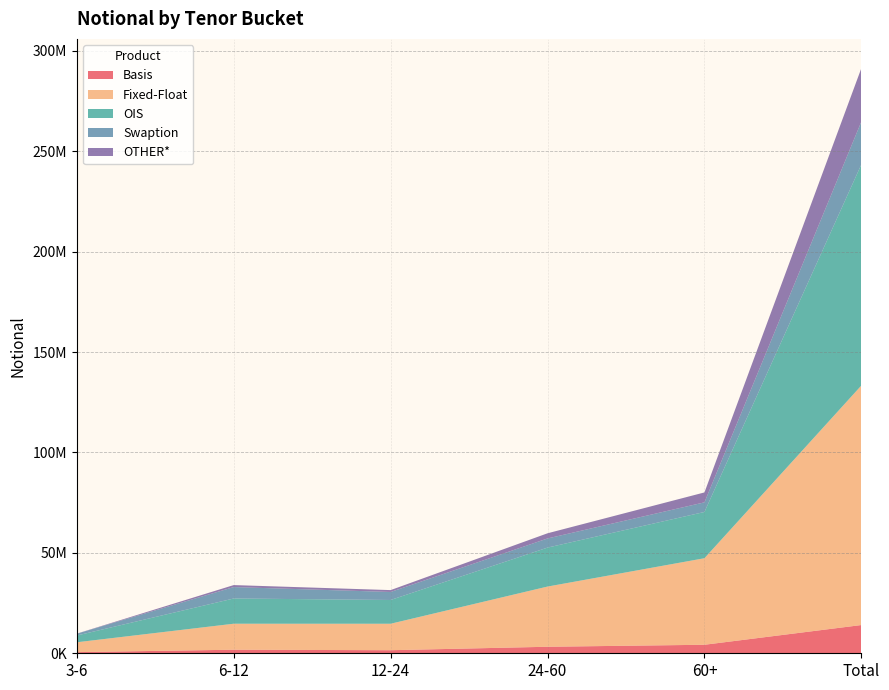

Reading left to right, transcribe all the data shown in this chart.

Basis: 3-6=572047	6-12=1774191	12-24=1530258	24-60=3247769	60+=4243263	Total=14066305
Fixed-Float: 3-6=4907124	6-12=12945883	12-24=13178341	24-60=29981213	60+=43098713	Total=119303371
OIS: 3-6=3363251	6-12=12566136	12-24=11834044	24-60=19409546	60+=23043038	Total=110129736
Swaption: 3-6=893277	6-12=5683594	12-24=3987783	24-60=4546374	60+=4788784	Total=21328403
OTHER*: 3-6=59020	6-12=995924	12-24=934299	24-60=2577777	60+=4942147	Total=26602967